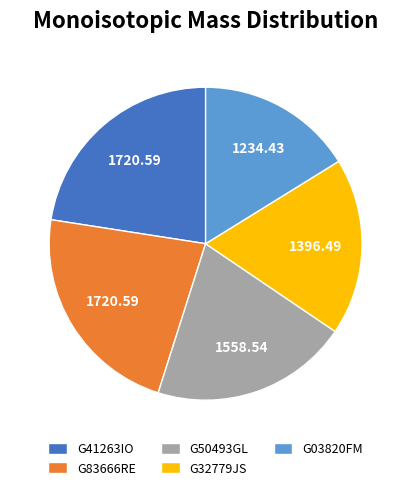

Is there any slice that represents more than half of the pie?

No